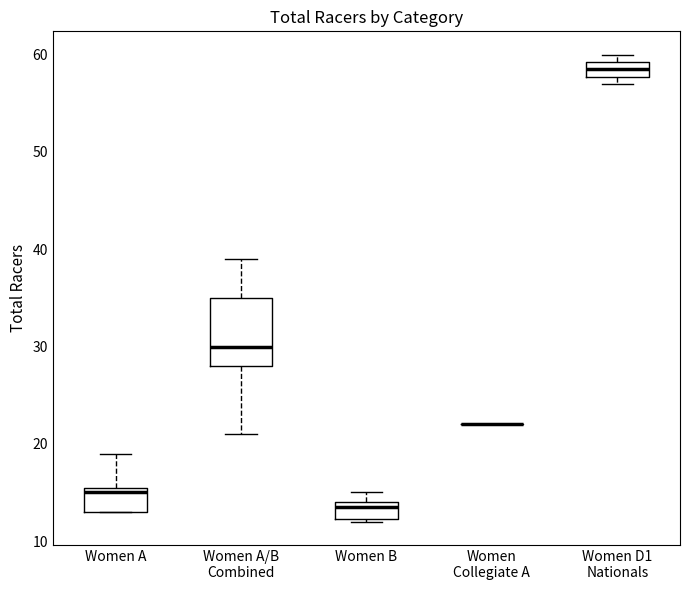

Reading left to right, transcribe this box plot: for each box, give where its median line is, the range the box spans, and where its two whiskers end, as read against the y-axis. The values are not printed on the chart, so give them approximately, as read against the axis.

Women A: median 15, box 13 to 16, whiskers 13 to 19
Women A/B Combined: median 30, box 28 to 35, whiskers 21 to 39
Women B: median 14 (just below the box's upper edge), box 12 to 14, whiskers 12 to 15
Women Collegiate A: box collapsed to a line at 22, whiskers 22 to 22
Women D1 Nationals: median 59 (inside the box), box 58 to 59, whiskers 57 to 60